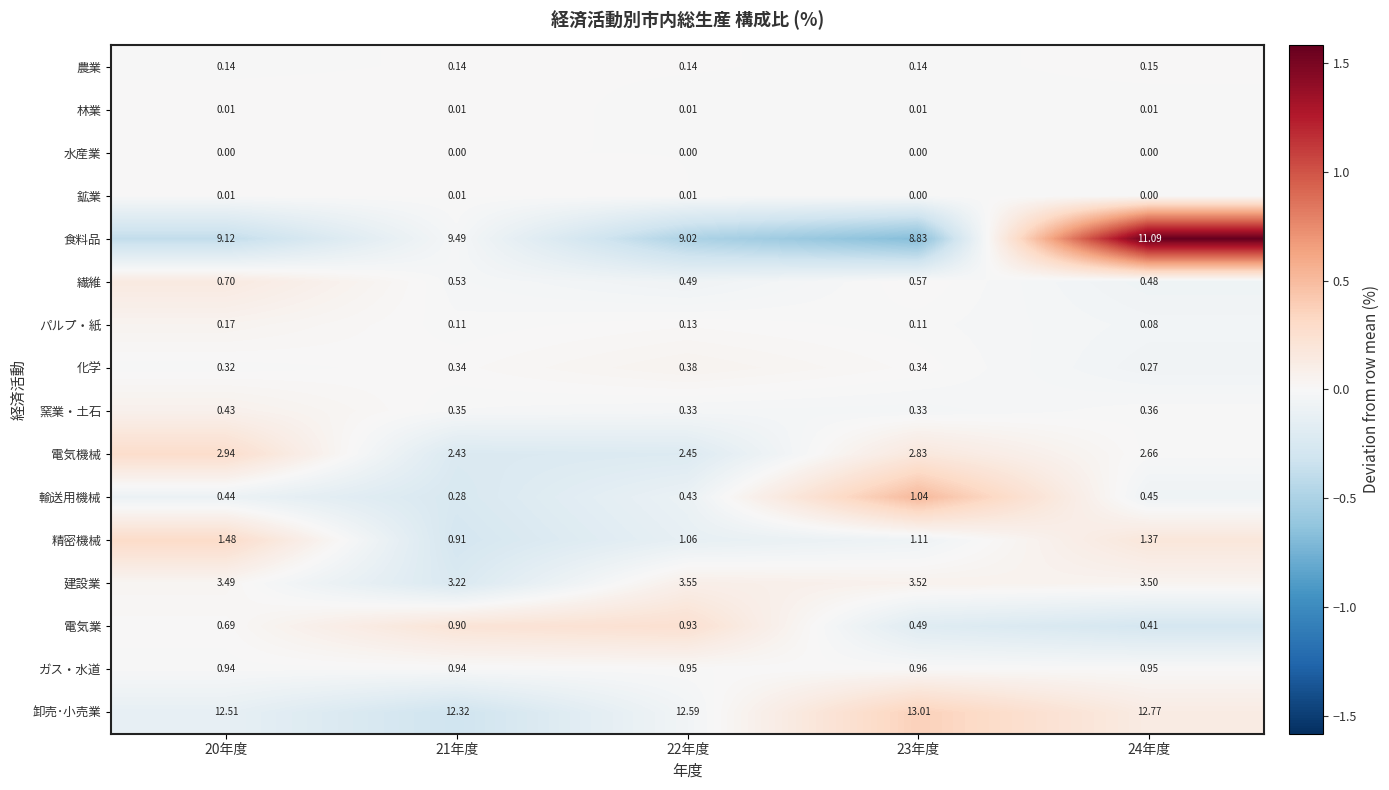

Which series has the widest spread of values?

食料品